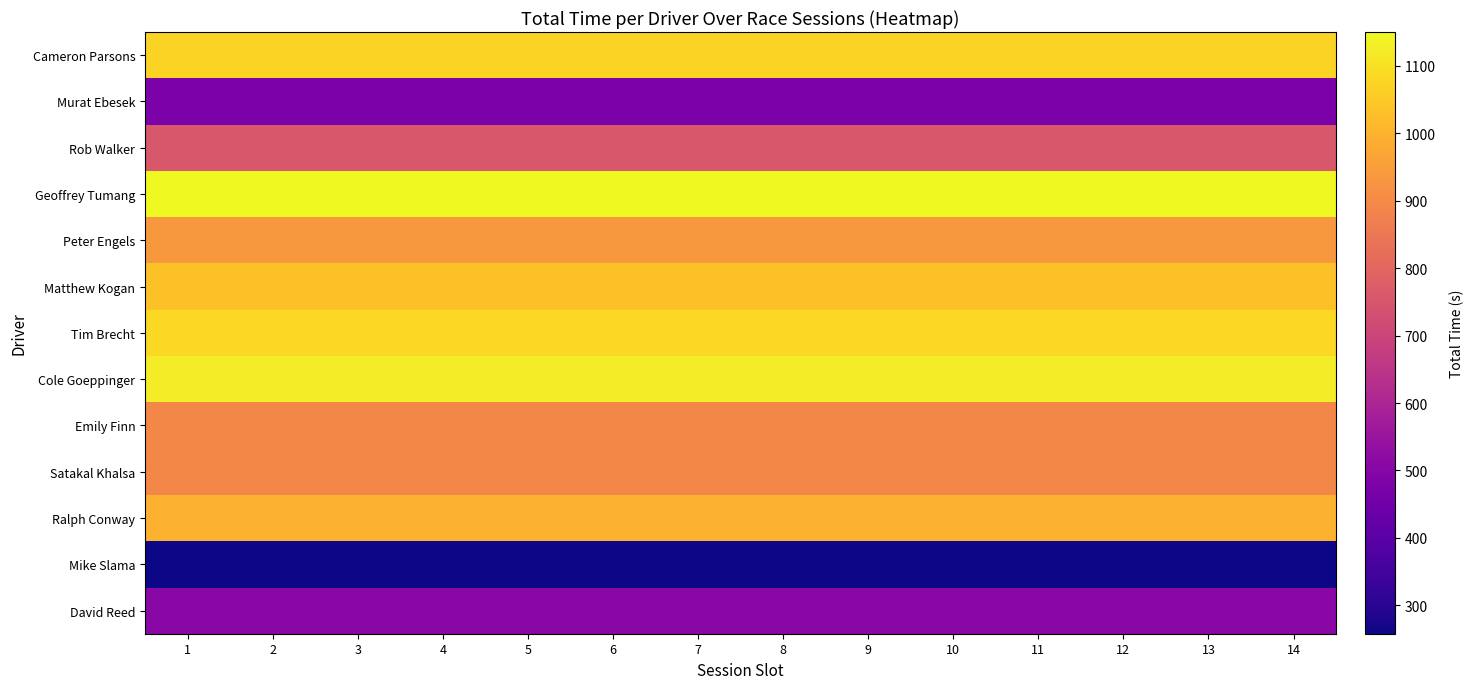

How many categories are shown in the chart?

14